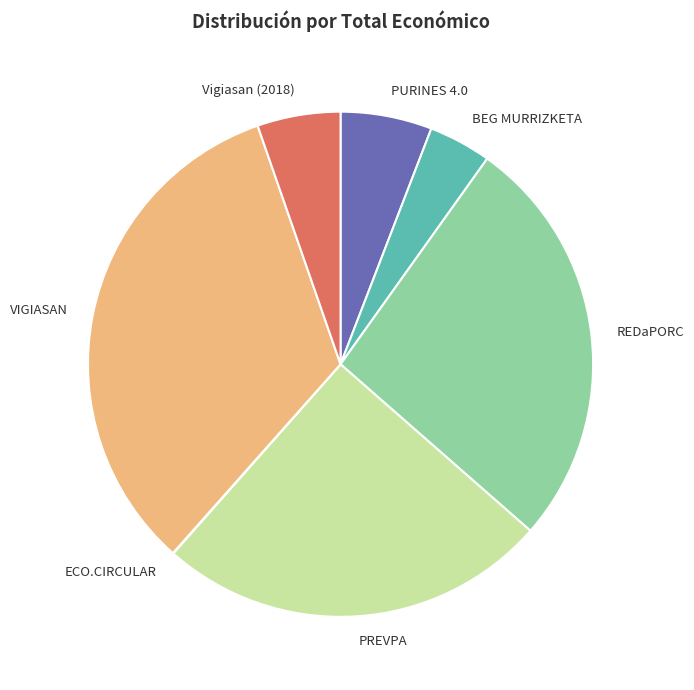

Is there any slice that represents more than half of the pie?

No